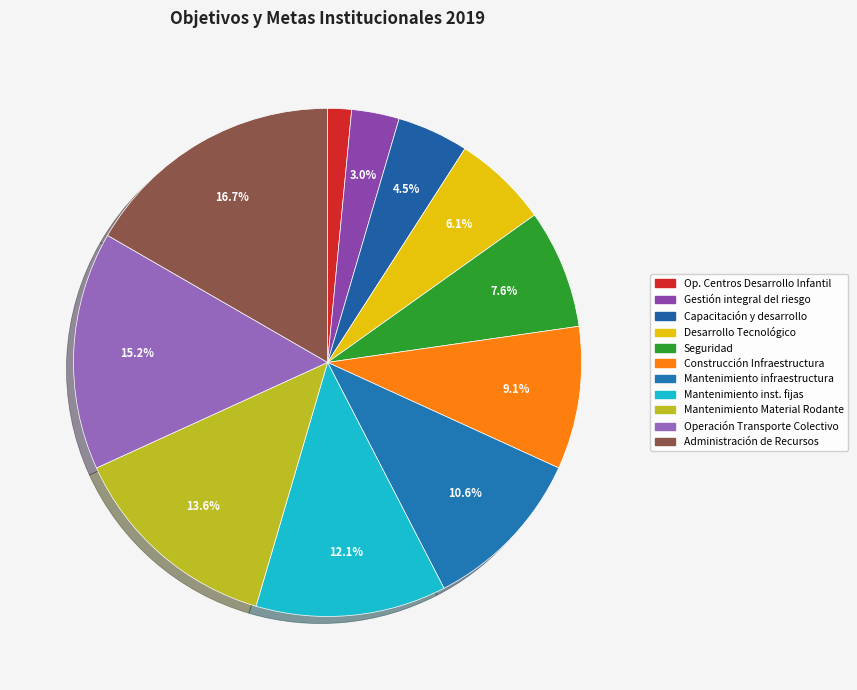

To the nearest percent, what is the average slice percentage?

9%